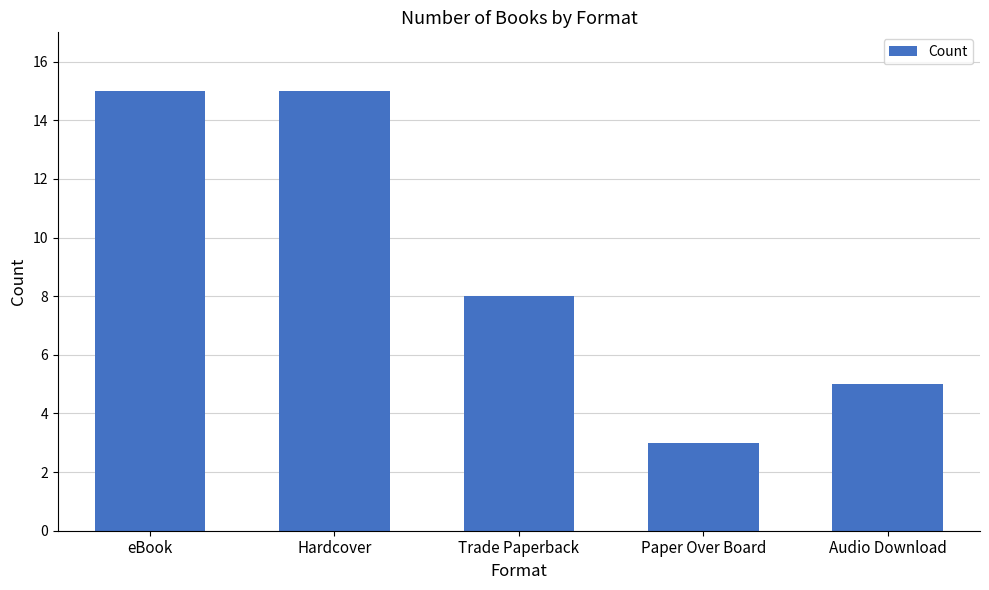

What is the label of the 4th bar from the left?

Paper Over Board